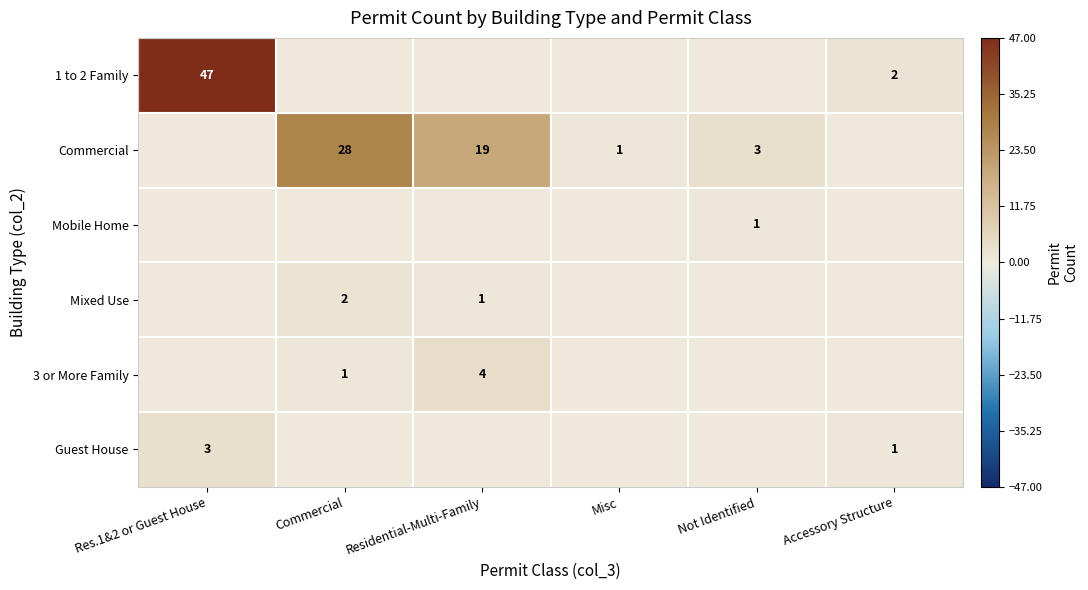

The 1 to 2 Family series shows 1 at Accessory Structure. True or false?

False